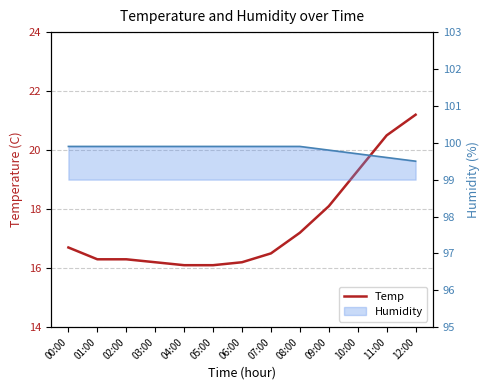

At which label is the value closest to 18?

09:00